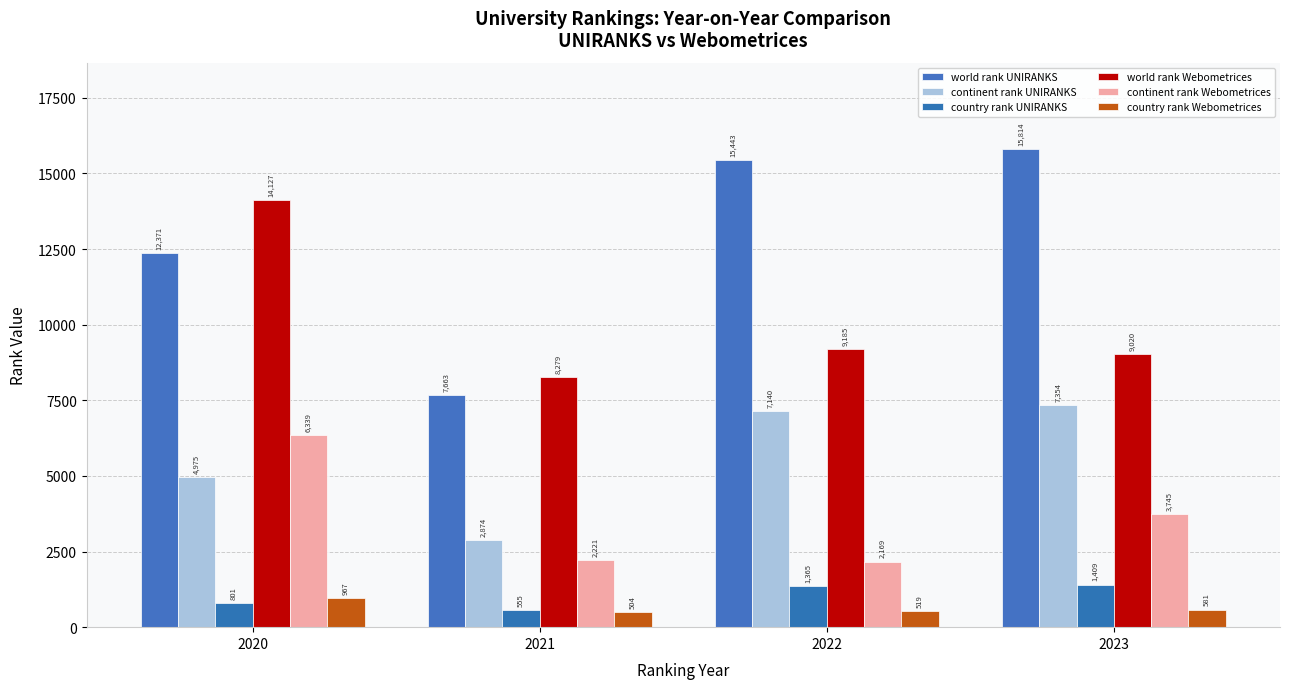

What is the lowest value of the world rank UNIRANKS series?

7663